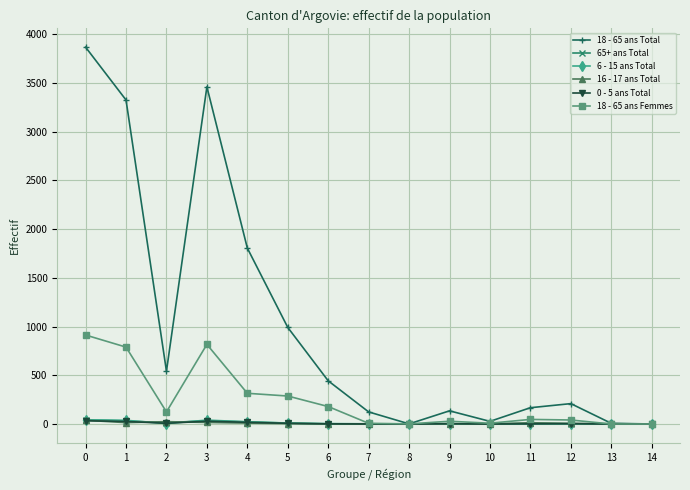

What is the sum of all 6 - 15 ans Total values?

166